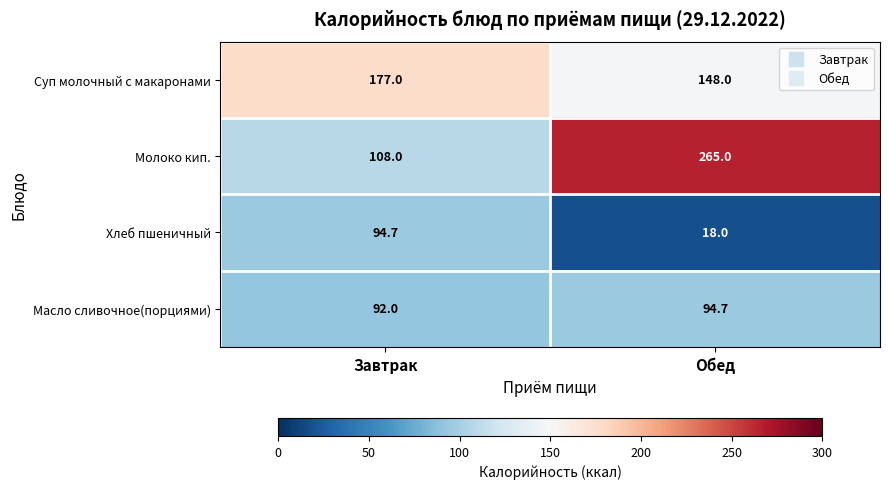

At which category is the sum across all series the highest?

Обед